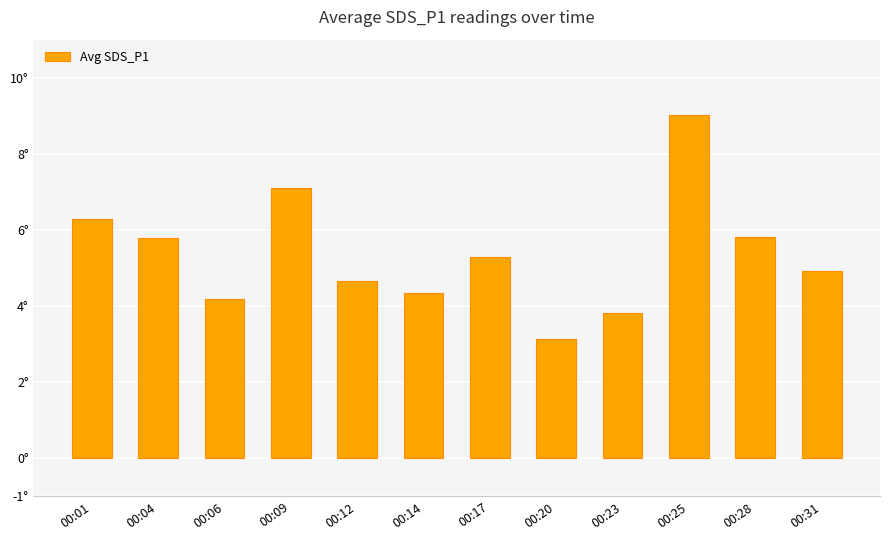

The chart shows a value of 9.0 at 00:25. True or false?

True